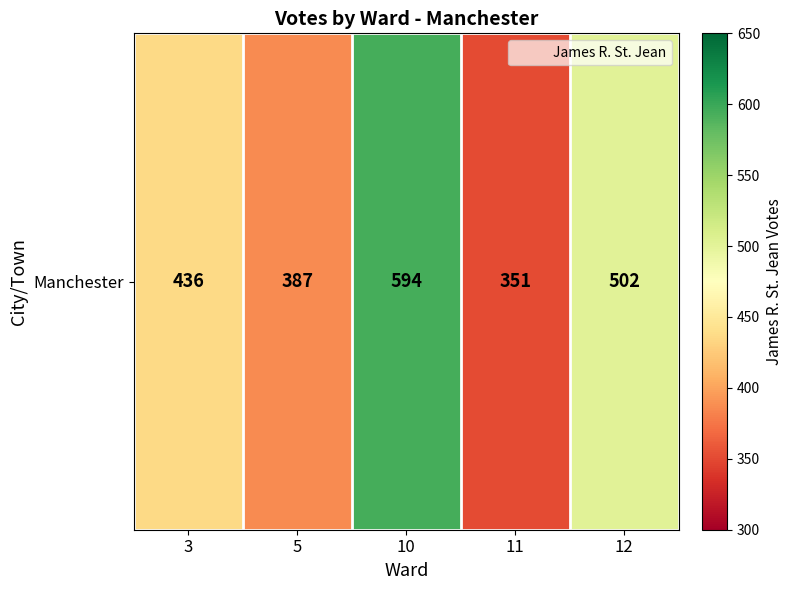

What is the change in value from 11 to 12?

+151